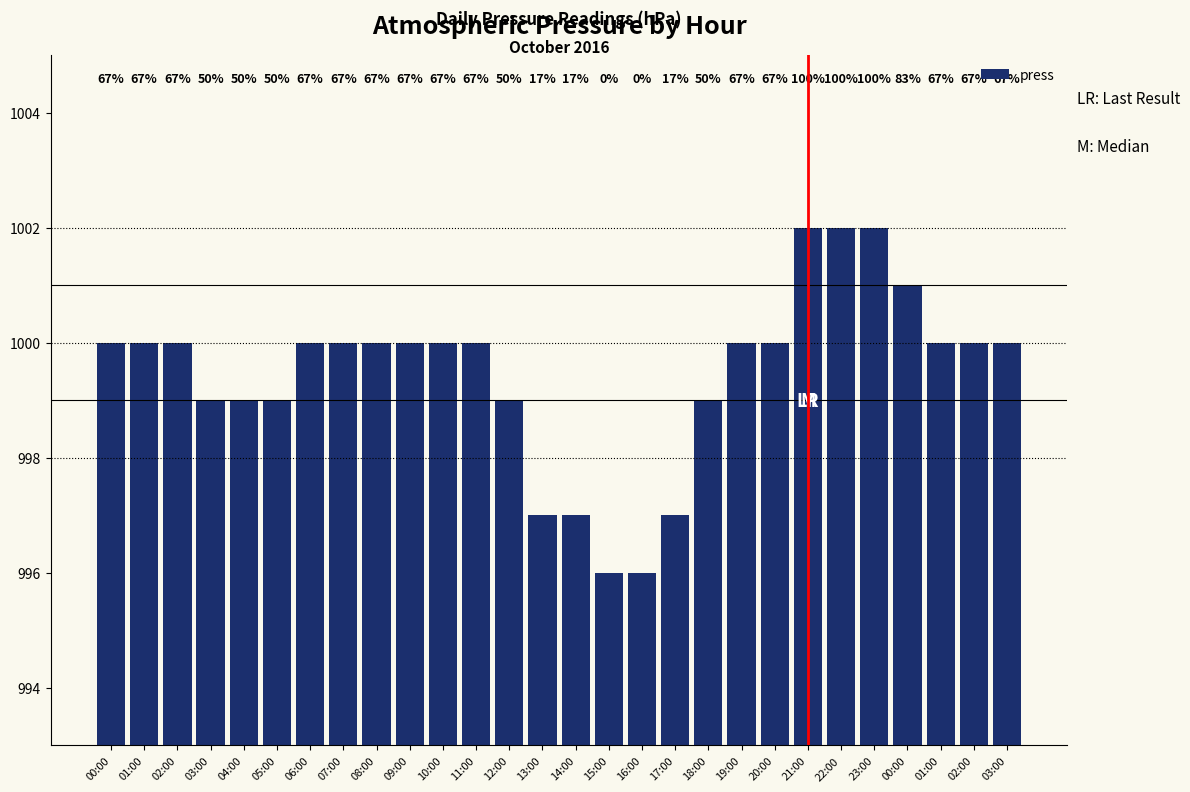

What is the ratio of the value at 05:00 to the value at 17:00?

1.0